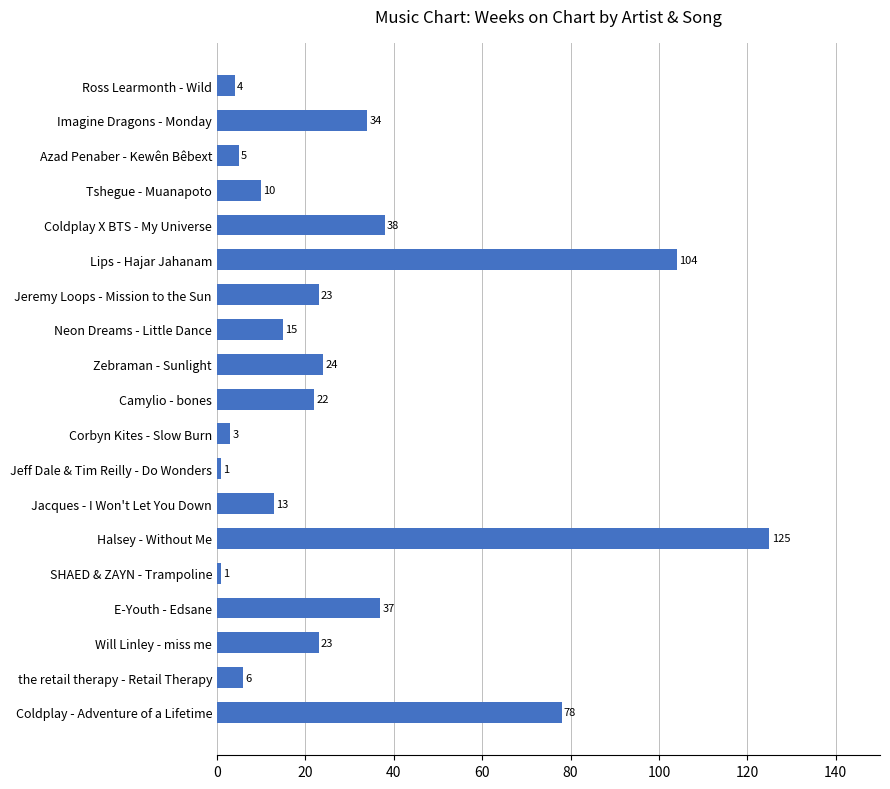

What is the difference between the maximum and minimum values?

124